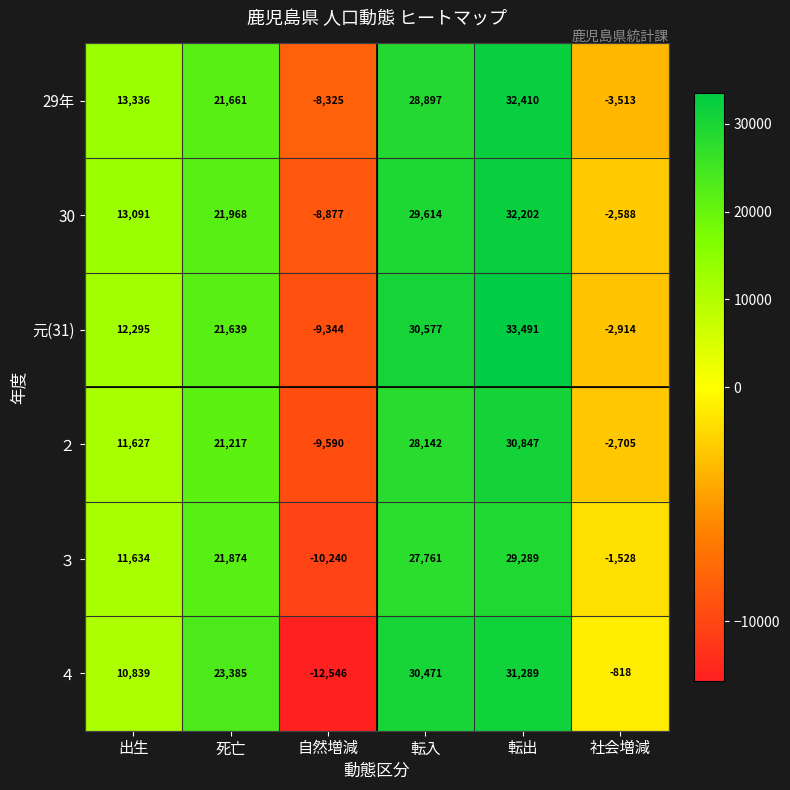

At which category is the sum across all series the highest?

転出